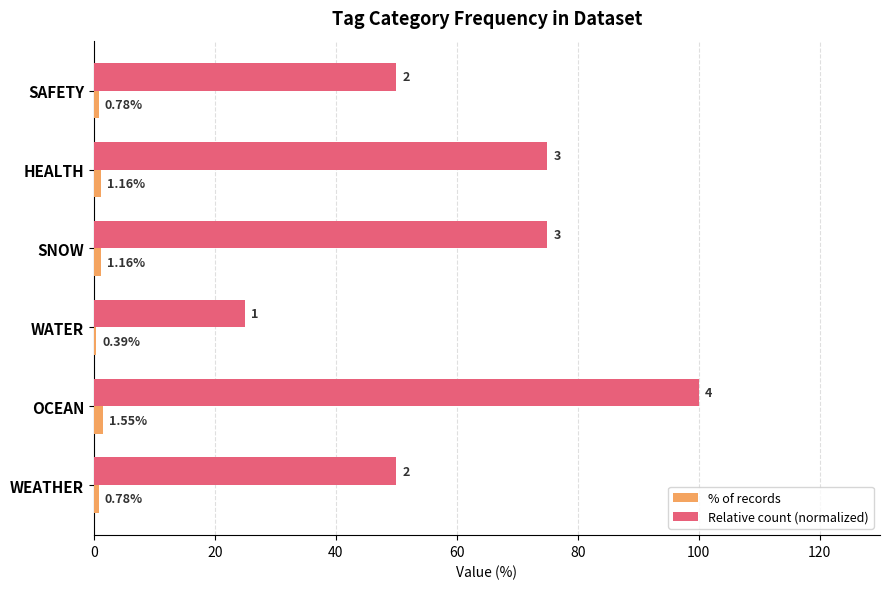

List the series in order of their overall mean, lowest first.

% of records, Relative count (normalized)